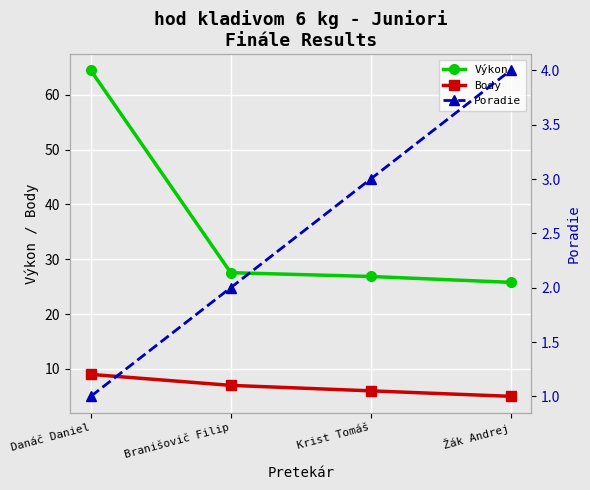

What are all the series names shown in the legend?

Výkon, Body, Poradie